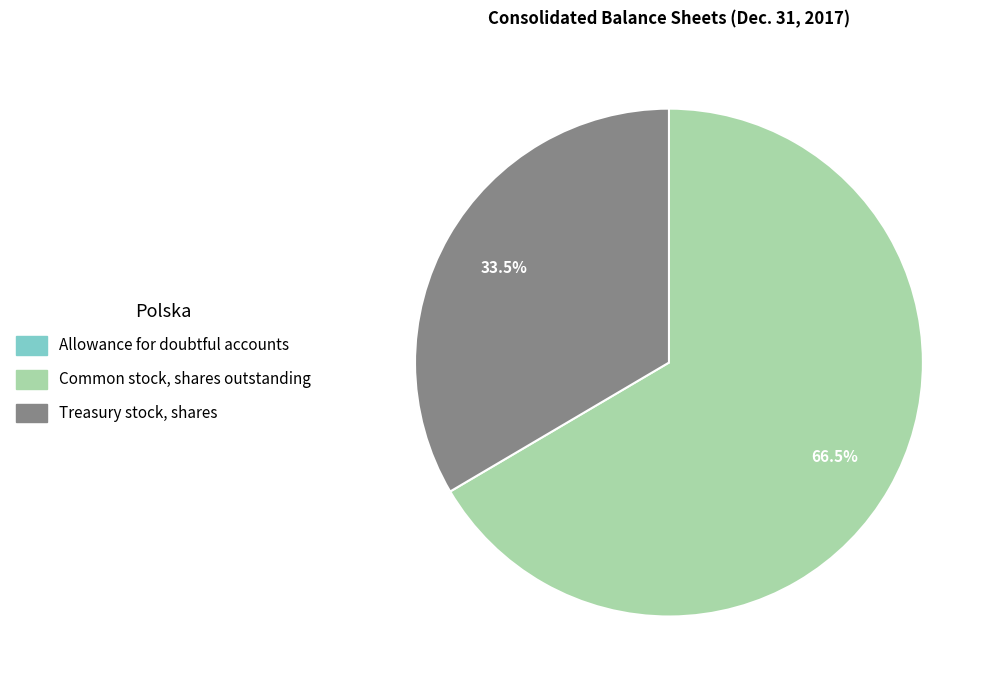

Approximately how many times larger is the value at Treasury stock, shares compared to Common stock, shares outstanding?

0.5